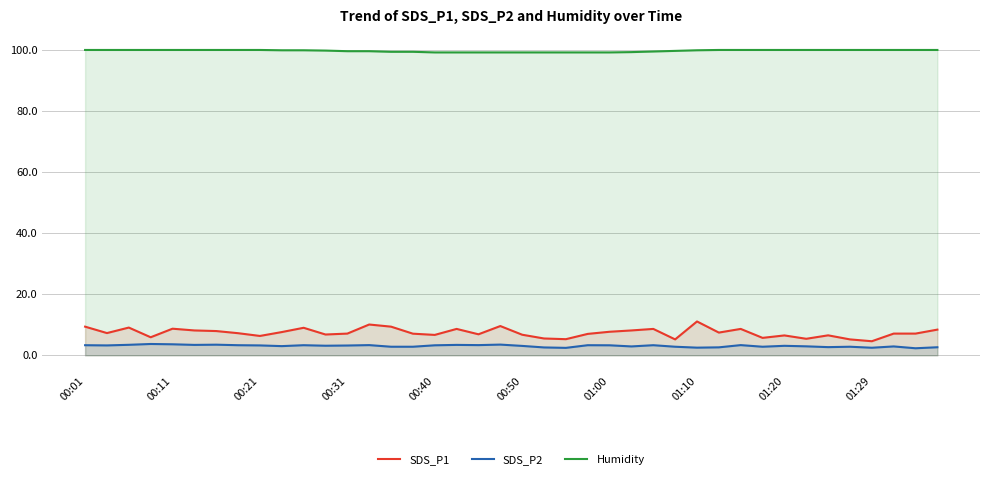

What is the minimum value shown in the chart?

2.3